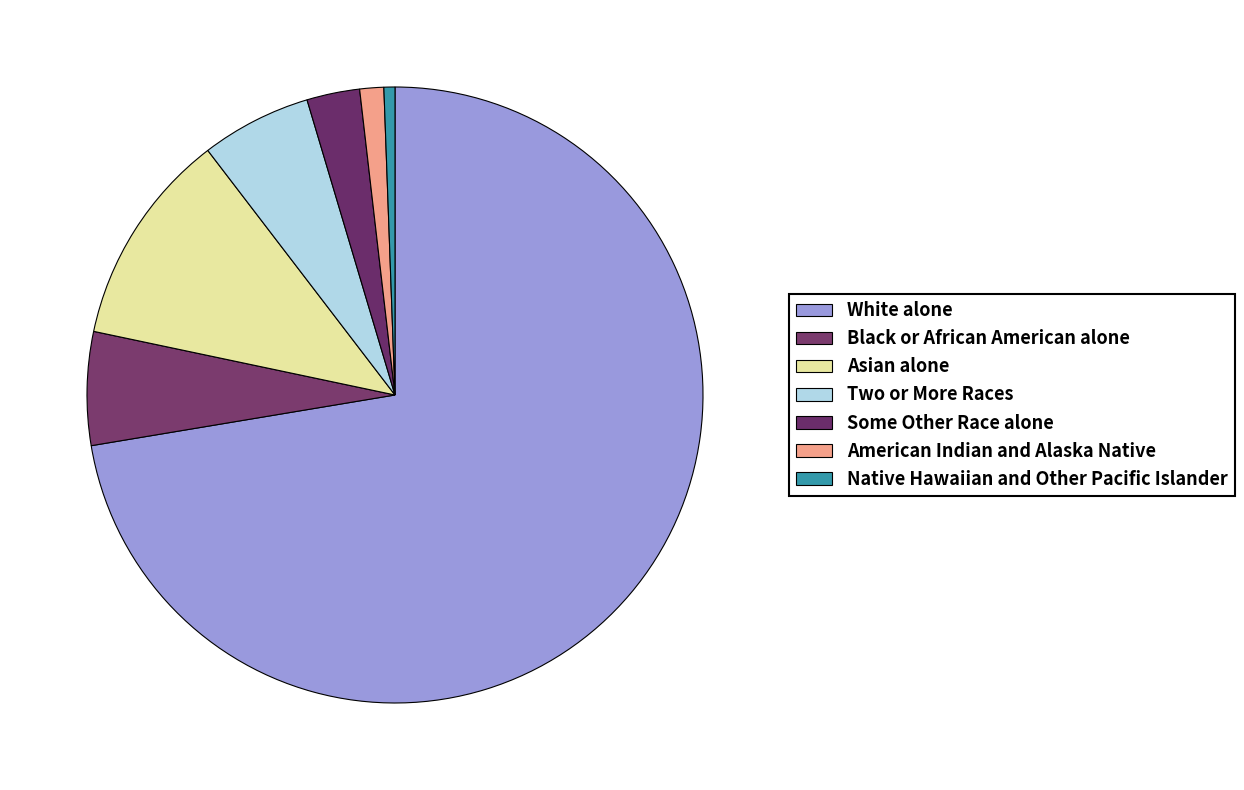

Count the number of slices in the pie.

7